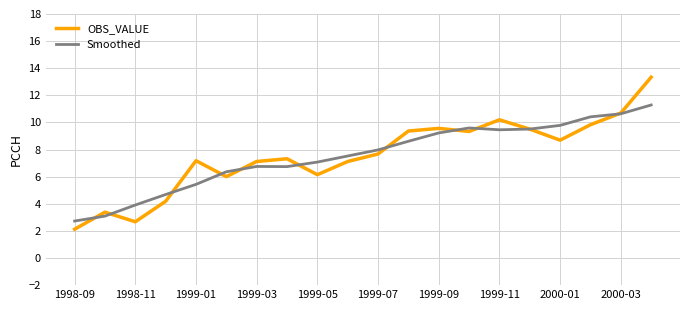

List the series in order of their peak value, highest first.

OBS_VALUE, Smoothed